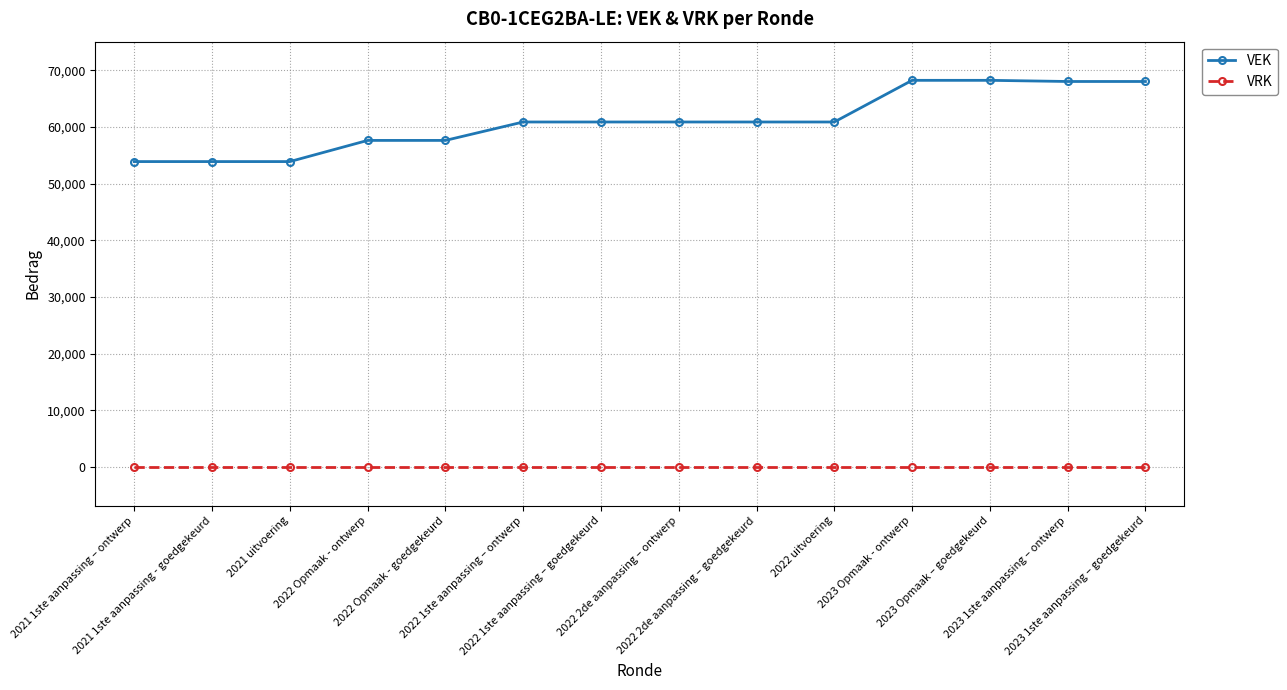

The VEK series shows 68207 at 2023 Opmaak – goedgekeurd. True or false?

True